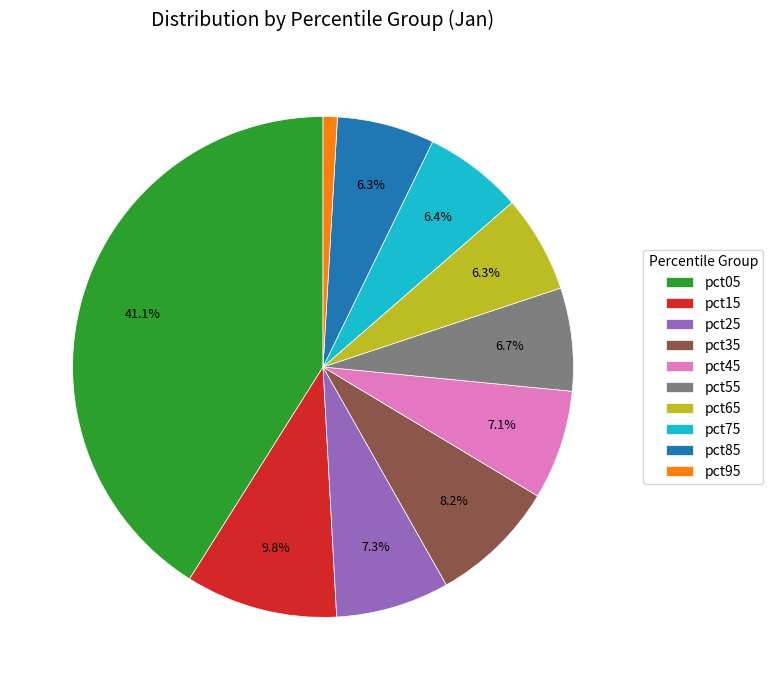

Which category has the smallest portion of the pie?

pct95